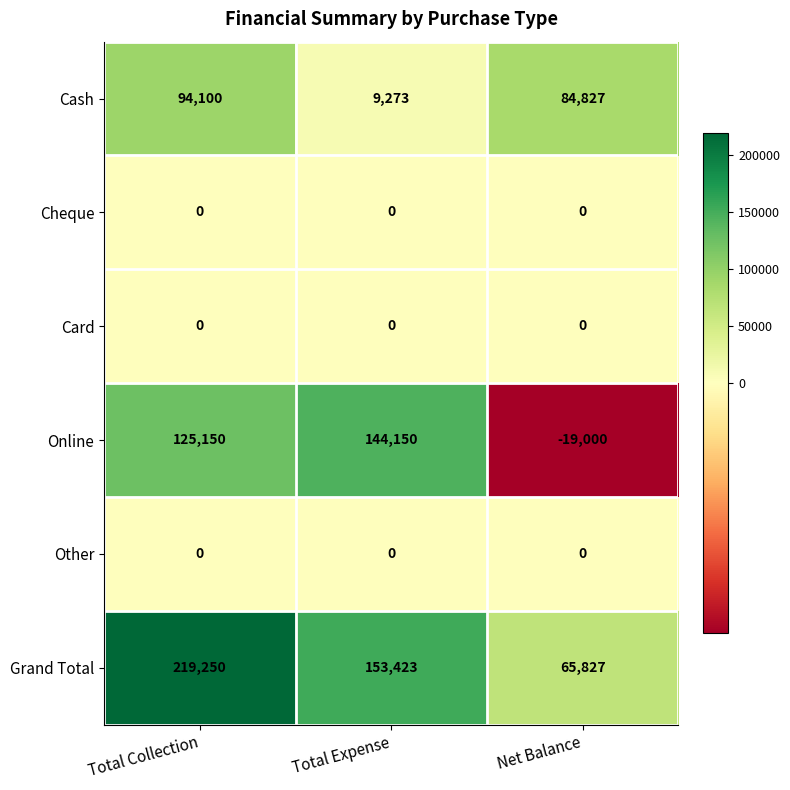

True or false: Cheque has a value of 0 at Net Balance.

True